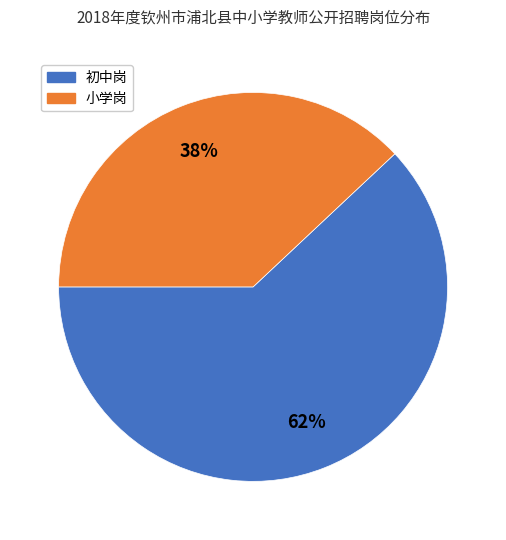

Is the sum of 初中岗 and 小学岗 greater than half?

Yes